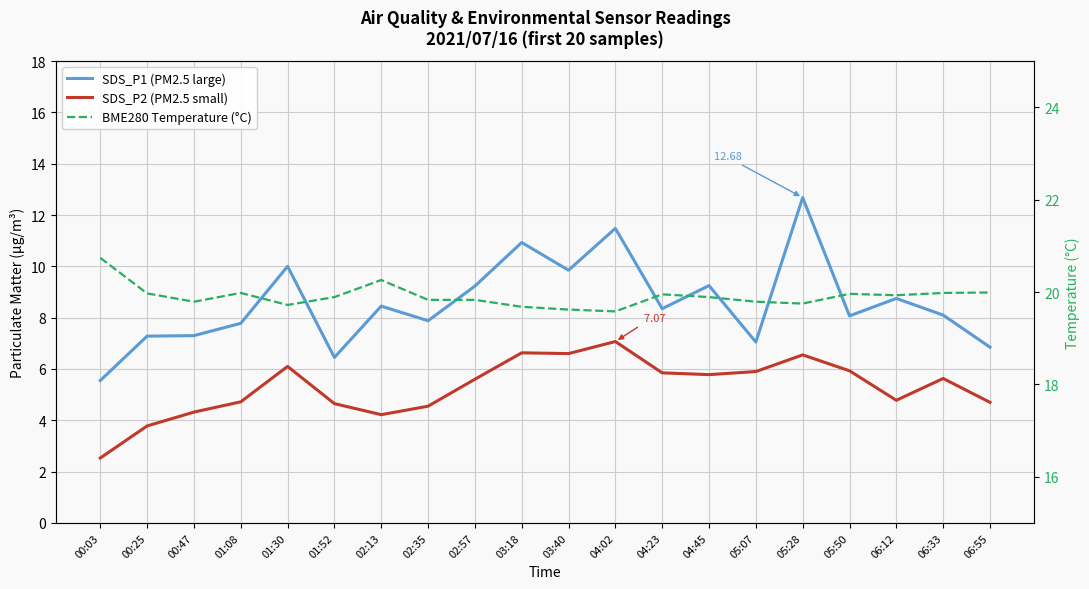

What are all the series names shown in the legend?

SDS_P1 (PM2.5 large), SDS_P2 (PM2.5 small), BME280 Temperature (°C)